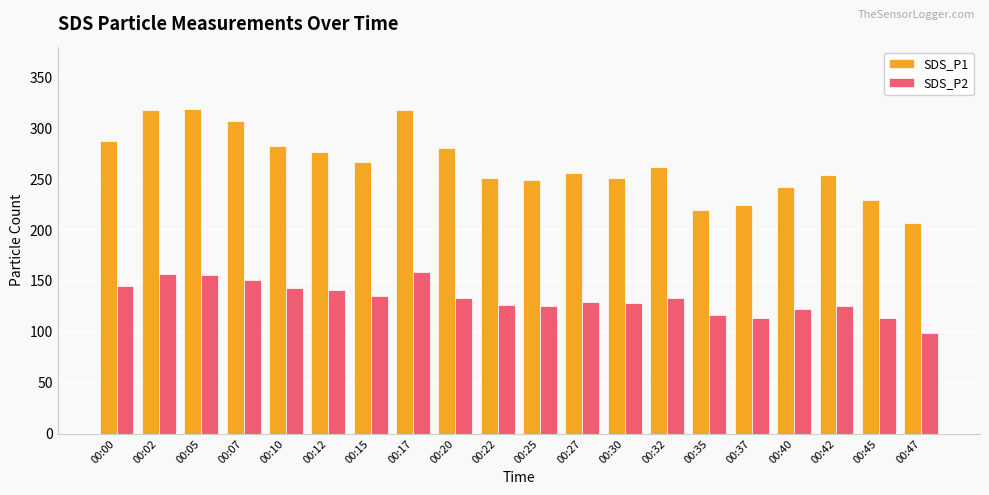

What is the approximate value of SDS_P1 at 00:27?

255.5